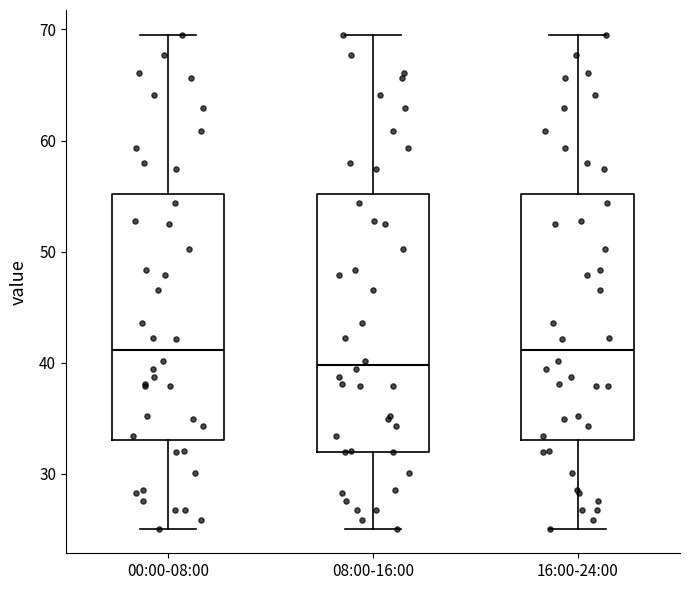

Where does the upper whisker of the box for 00:00-08:00 end on the y-axis? The values are not printed on the chart, so give them approximately, as read against the axis.

70